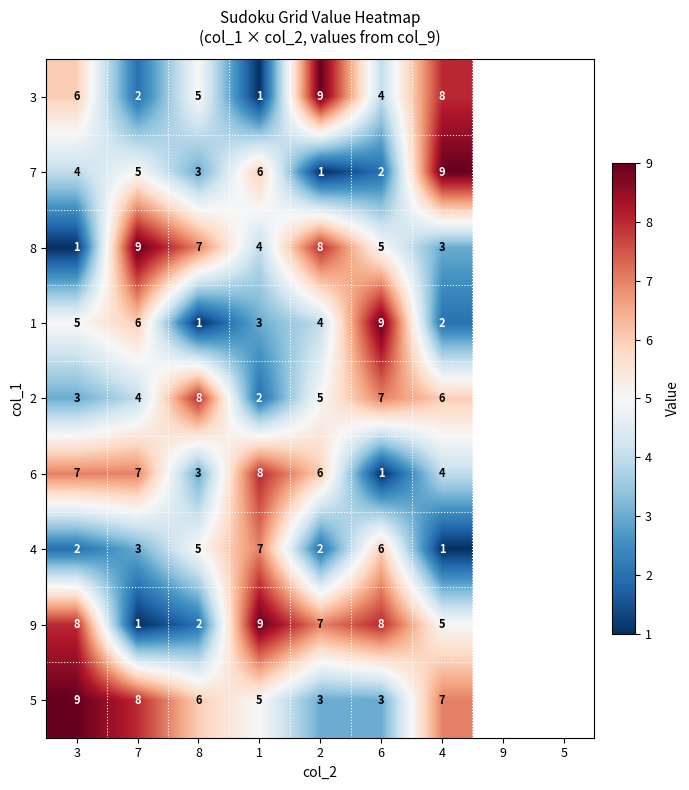

What is the sum of all 3 values?

35